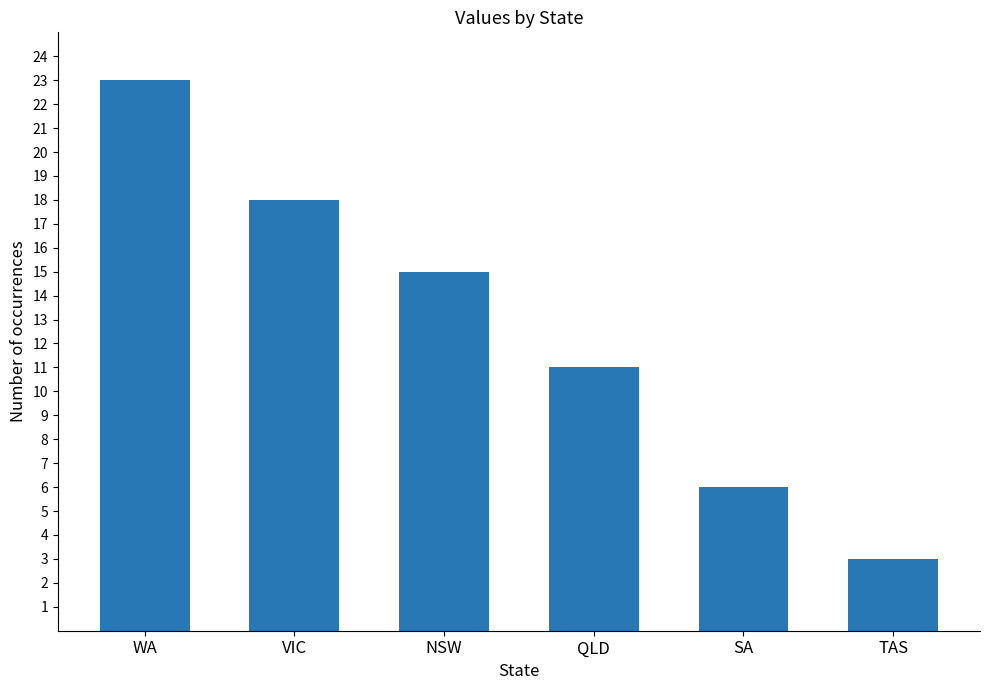

Rank the categories by value from lowest to highest.

TAS, SA, QLD, NSW, VIC, WA